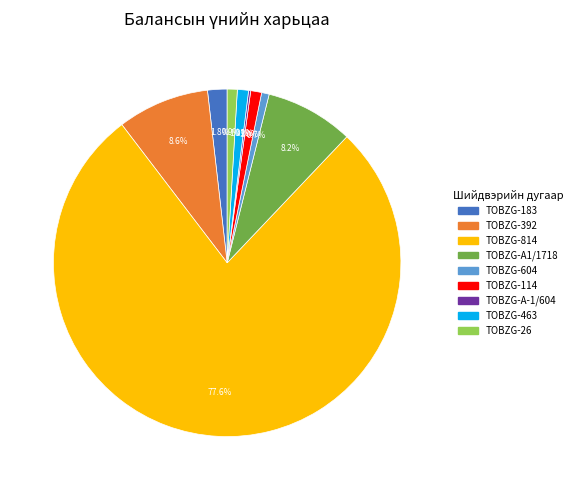

Does any single category account for the majority?

Yes